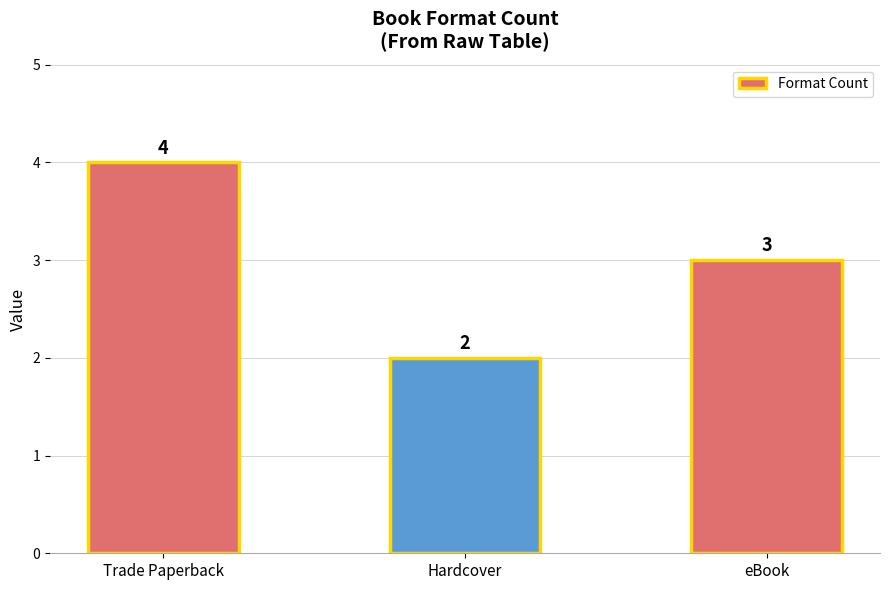

What is the smallest value displayed?

2